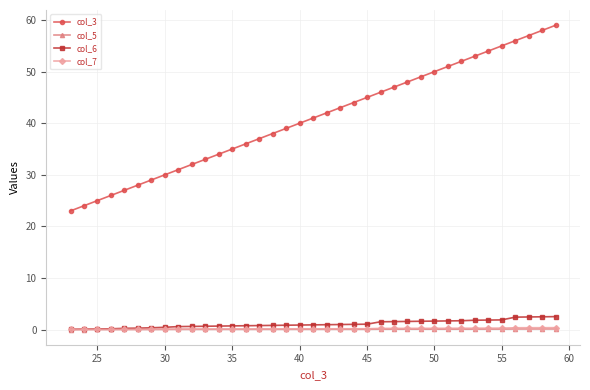

How many data points does each series have?

37